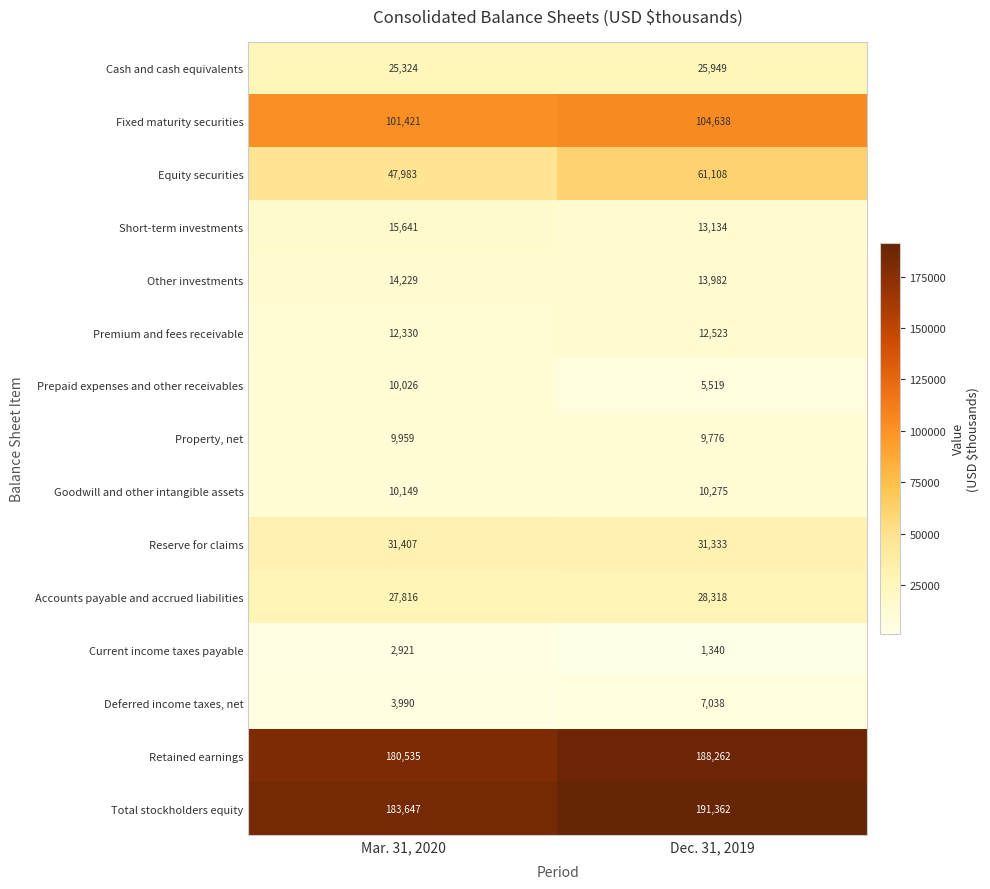

At which category is the sum across all series the highest?

Dec. 31, 2019